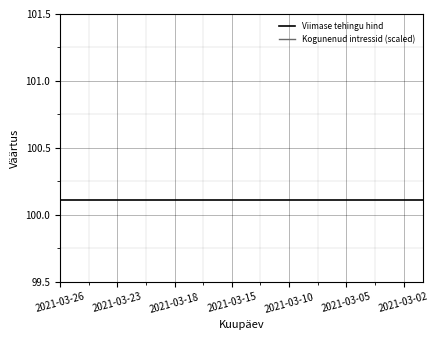

Which series changed the most between 2021-03-26 and 19?

Kogunenud intressid (scaled)